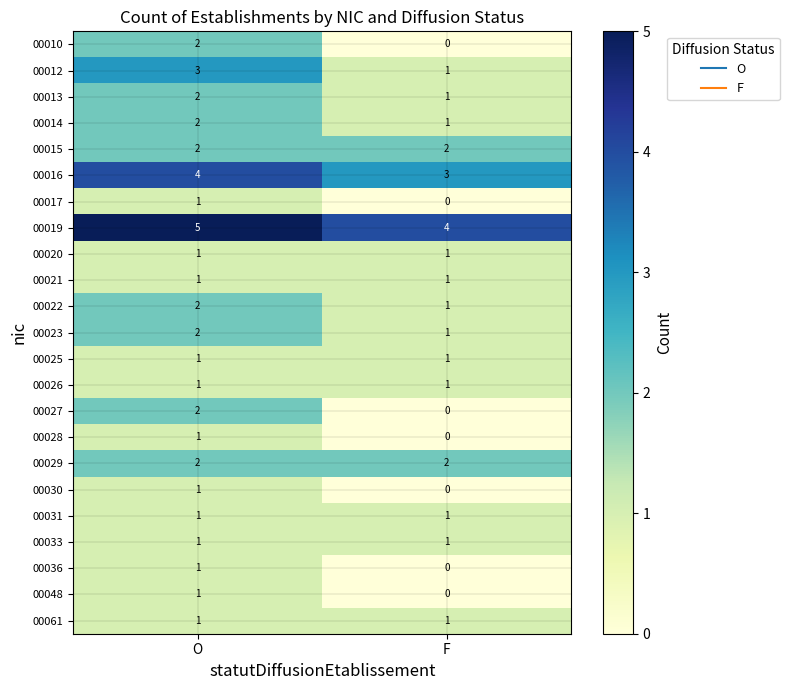

Which category has the lowest value across all series?

F